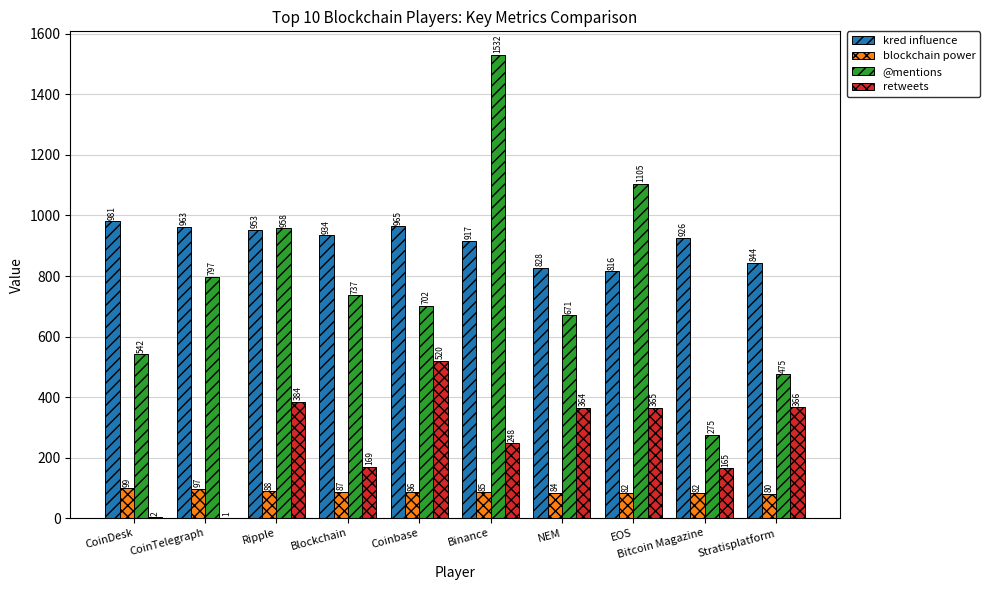

Are the bars horizontal?

No